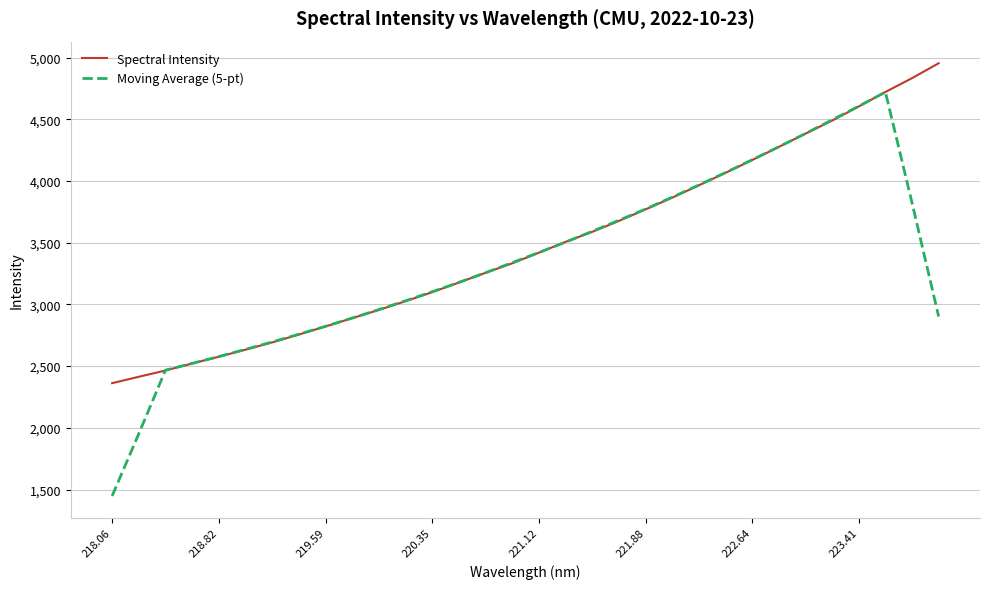

What is the minimum value shown in the chart?

1448.1